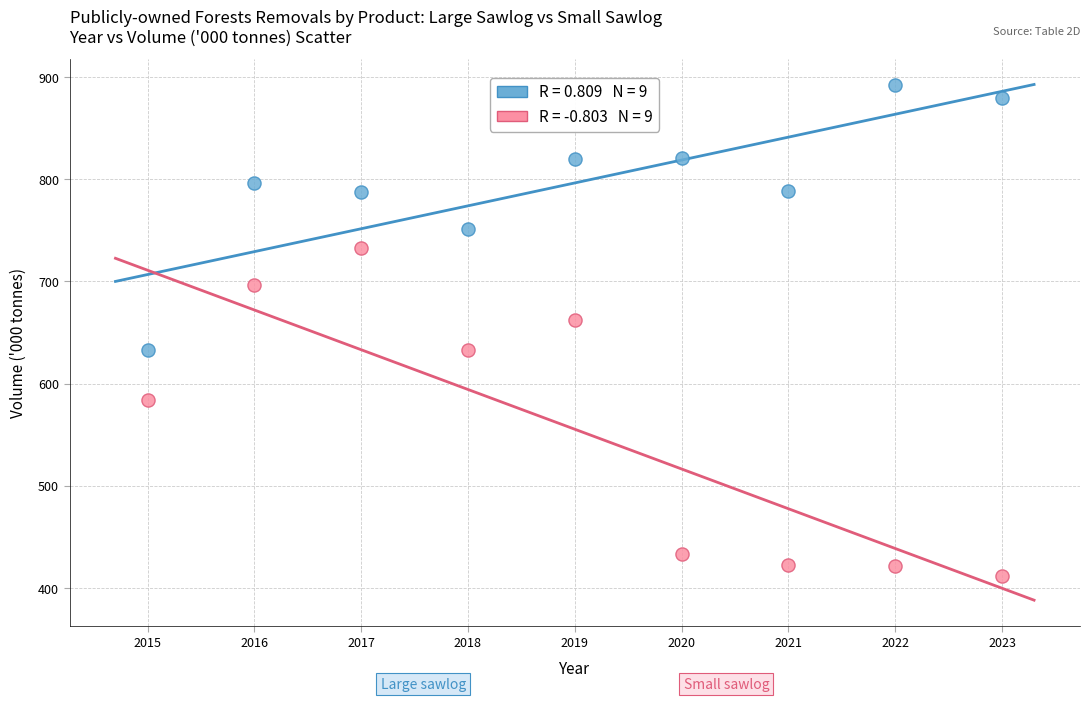

Across all series, what Y value is closest to 652?

662